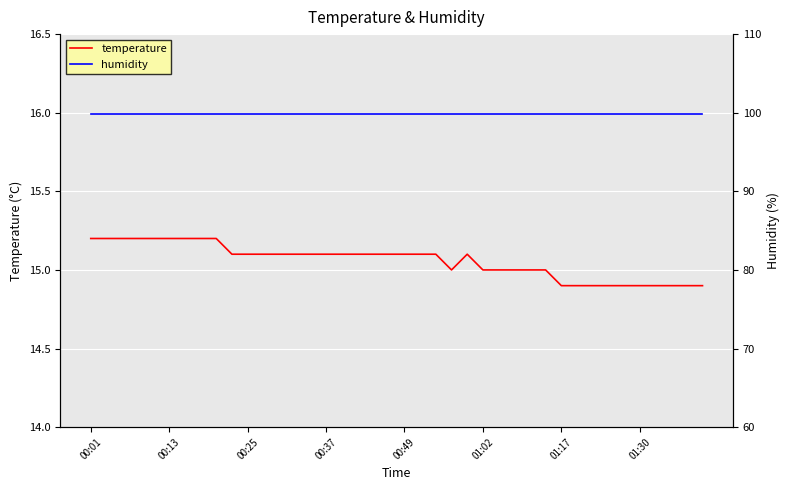

Reading left to right, what are all the values shown in this chart?

temperature: 15.2	15.2	15.2	15.2	15.2	15.2	15.2	15.2	15.2	15.1	15.1	15.1	15.1	15.1	15.1	15.1	15.1	15.1	15.1	15.1	15.1	15.1	15.1	15.0	15.1	15.0	15.0	15.0	15.0	15.0	14.9	14.9	14.9	14.9	14.9	14.9	14.9	14.9	14.9	14.9
humidity: 99.9	99.9	99.9	99.9	99.9	99.9	99.9	99.9	99.9	99.9	99.9	99.9	99.9	99.9	99.9	99.9	99.9	99.9	99.9	99.9	99.9	99.9	99.9	99.9	99.9	99.9	99.9	99.9	99.9	99.9	99.9	99.9	99.9	99.9	99.9	99.9	99.9	99.9	99.9	99.9